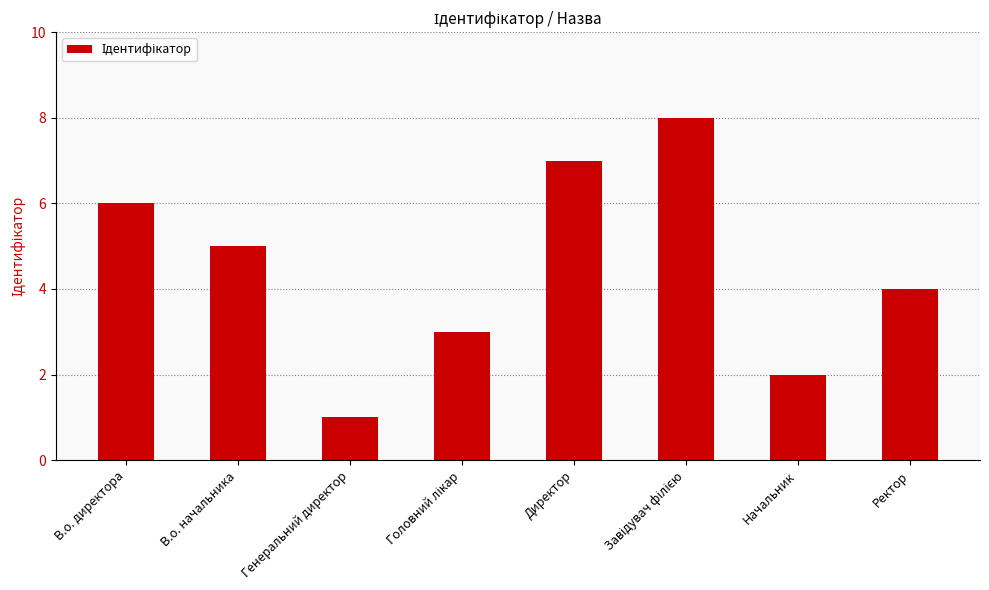

What is the label of the 1st bar from the left?

В.о. директора